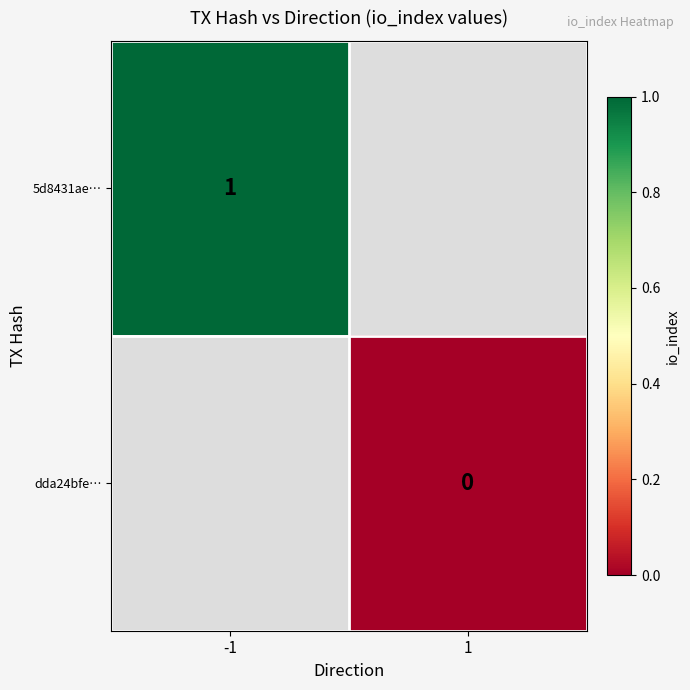

Is it true that 5d8431ae… equals 0 at -1?

False